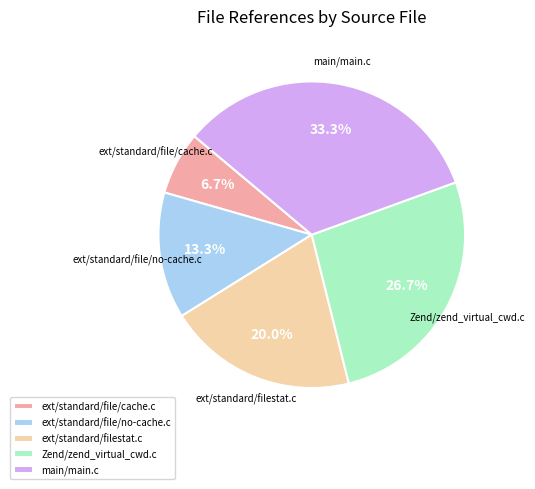

To the nearest percent, what is the average slice percentage?

20%